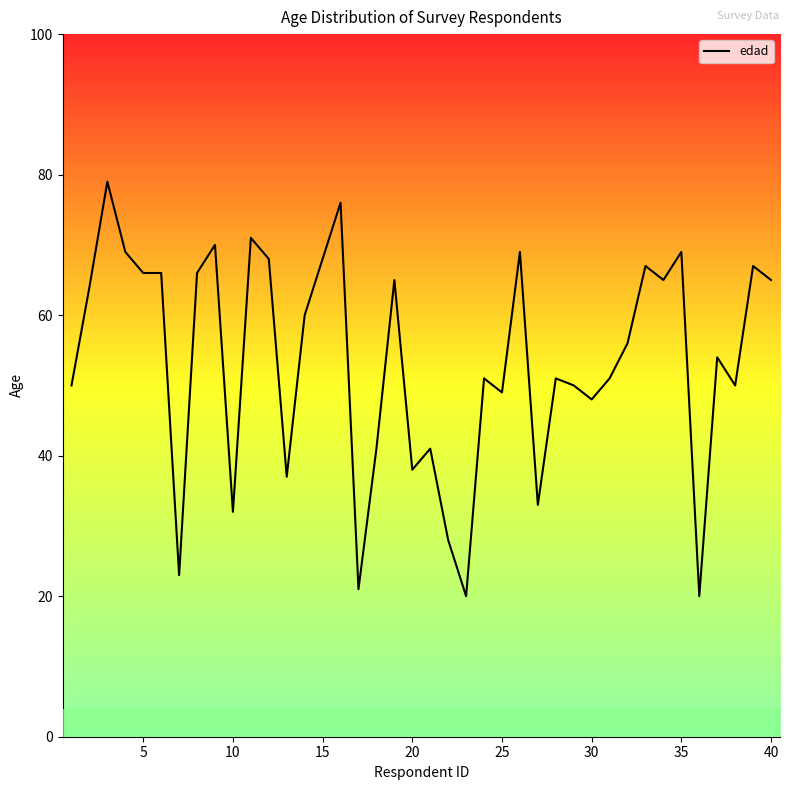

What is the difference between the maximum and minimum values?

59